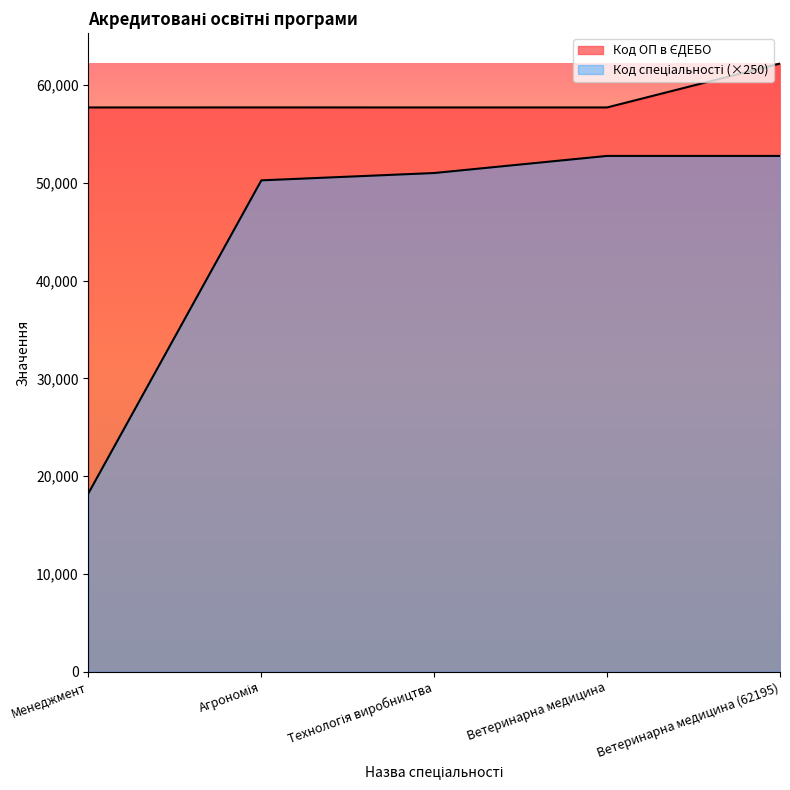

Between Ветеринарна медицина (62195) and Менеджмент, which is larger?

Ветеринарна медицина (62195)